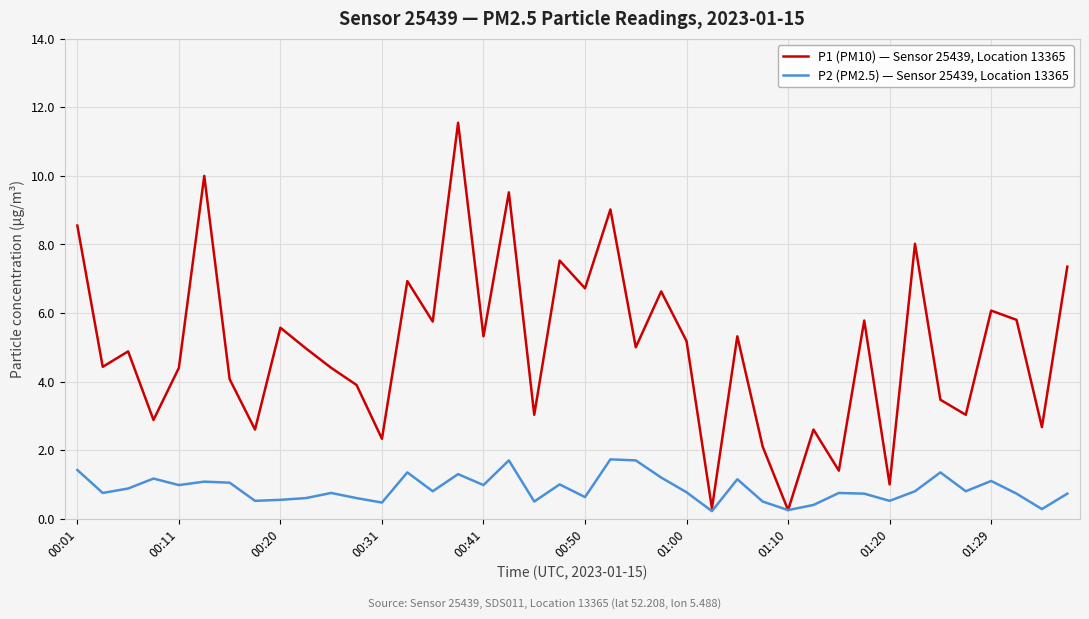

What is the maximum value shown in the chart?

11.6